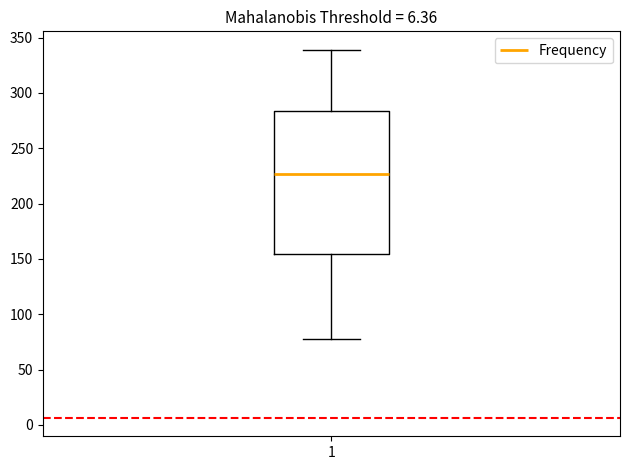

Read this box plot against the y-axis: the position of the median line, the range covered by the box, and the ends of both whiskers. The values are not printed on the chart, so give them approximately, as read against the axis.

median 225, box 155 to 285, whiskers 80 to 340